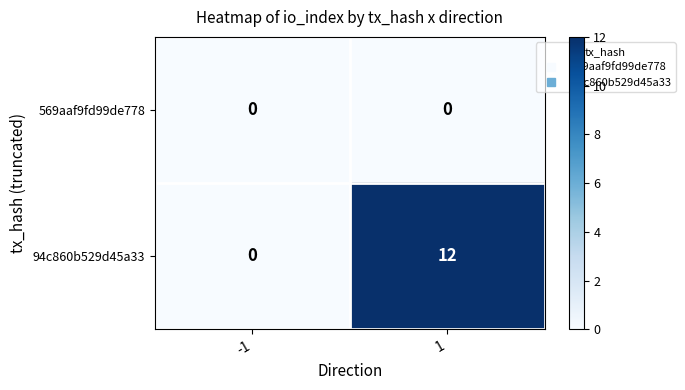

What is the total value across all series at 1?

12